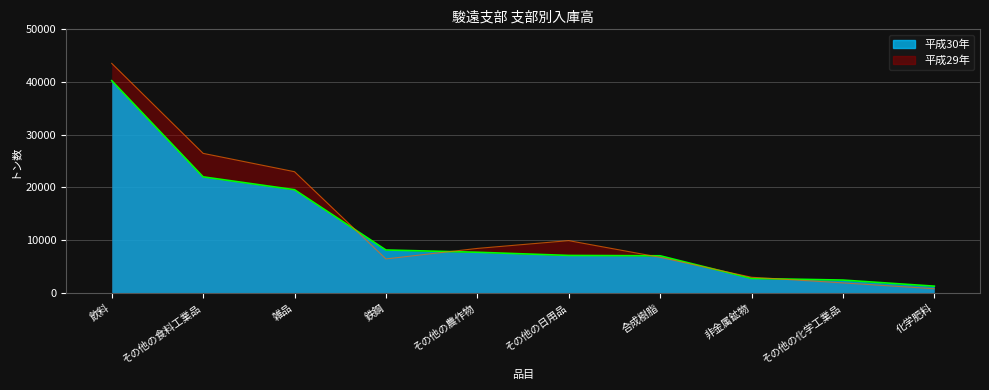

Count the number of categories in the chart.

10